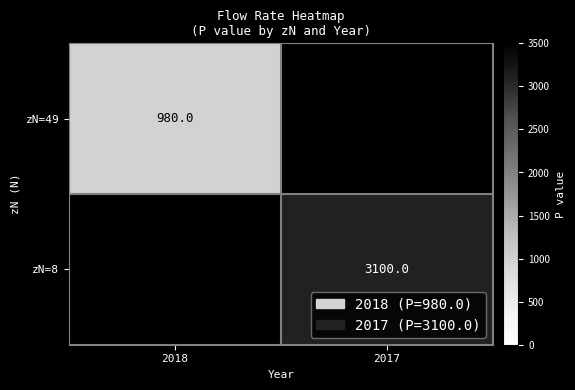

The zN=49 series shows 651 at 2018. True or false?

False